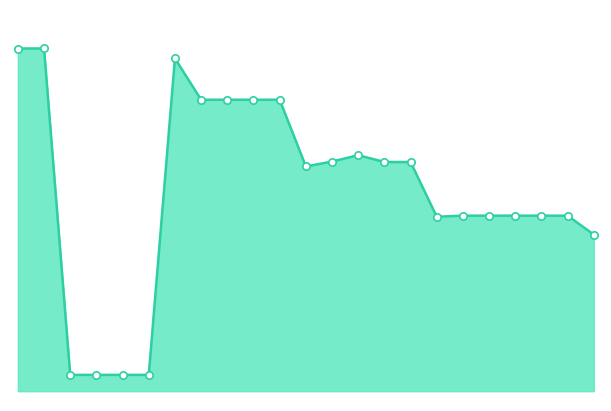

Is this an area chart (filled region under the line)?

Yes